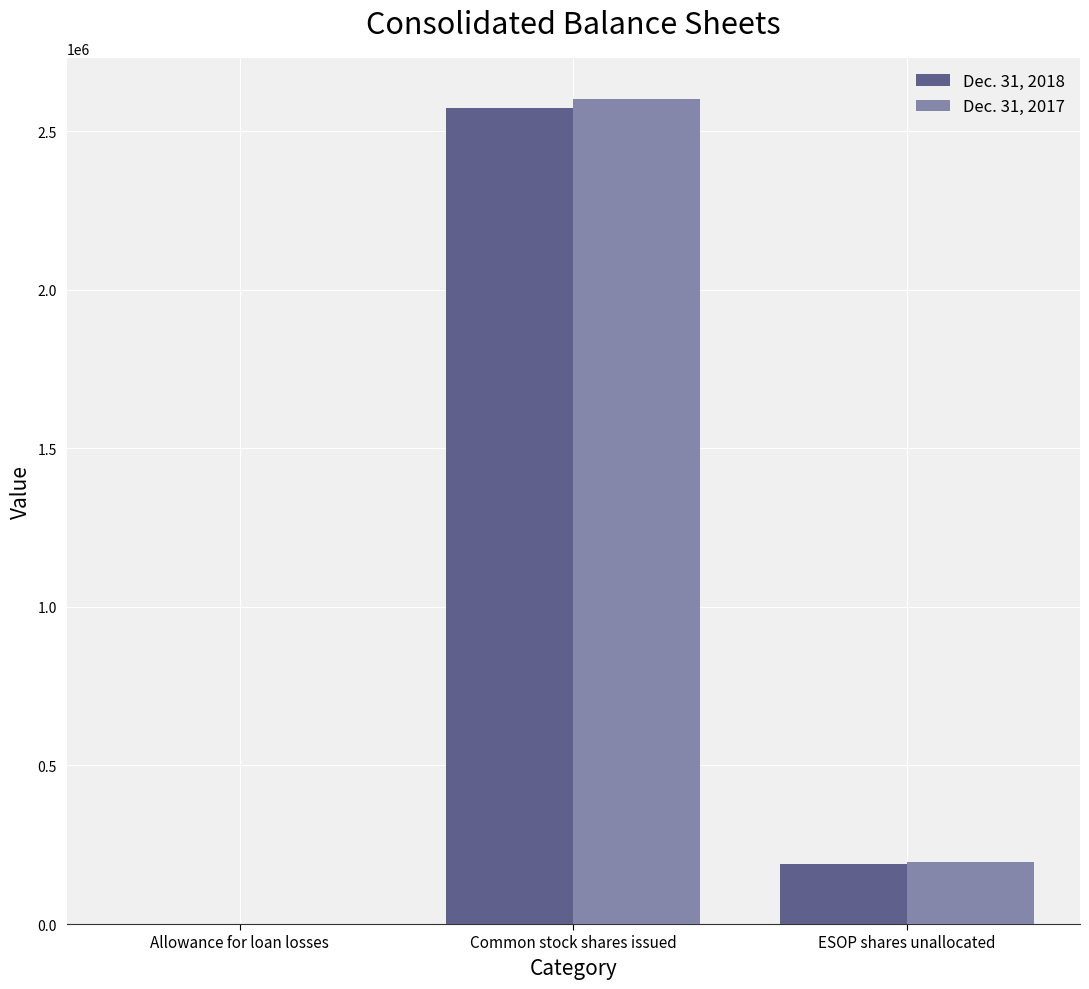

Reading left to right, transcribe all the data shown in this chart.

Dec. 31, 2018: 1323	2573024	188638
Dec. 31, 2017: 1134	2600743	196184